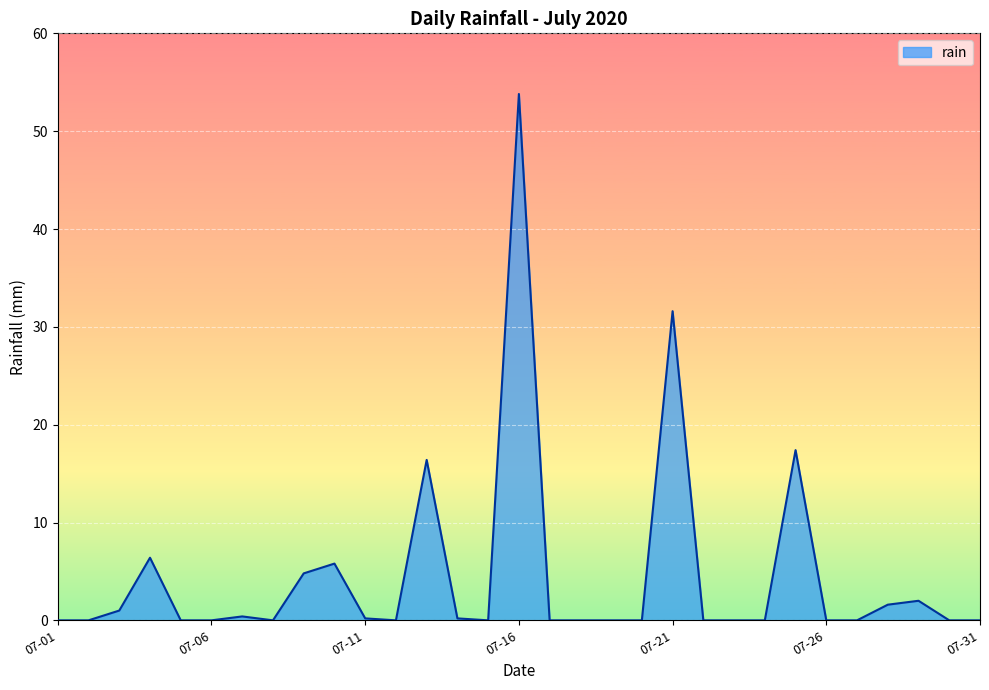

What is the difference between the second highest and second lowest values?

31.6